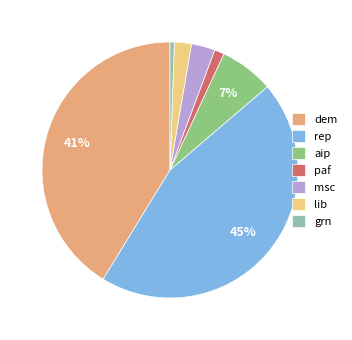

What is the largest slice in the pie chart?

rep